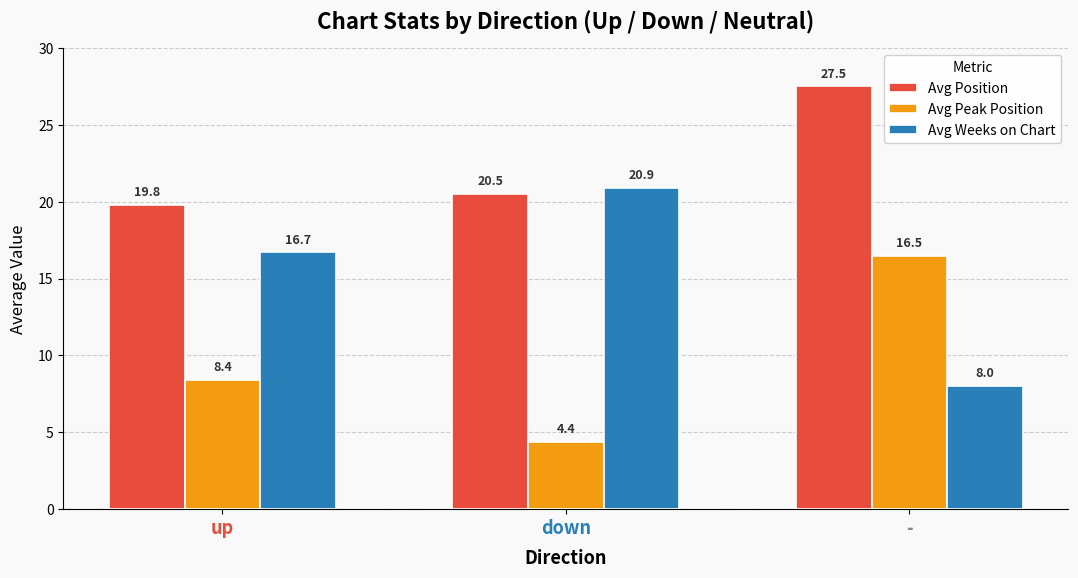

Which series has the largest total across all categories?

Avg Position